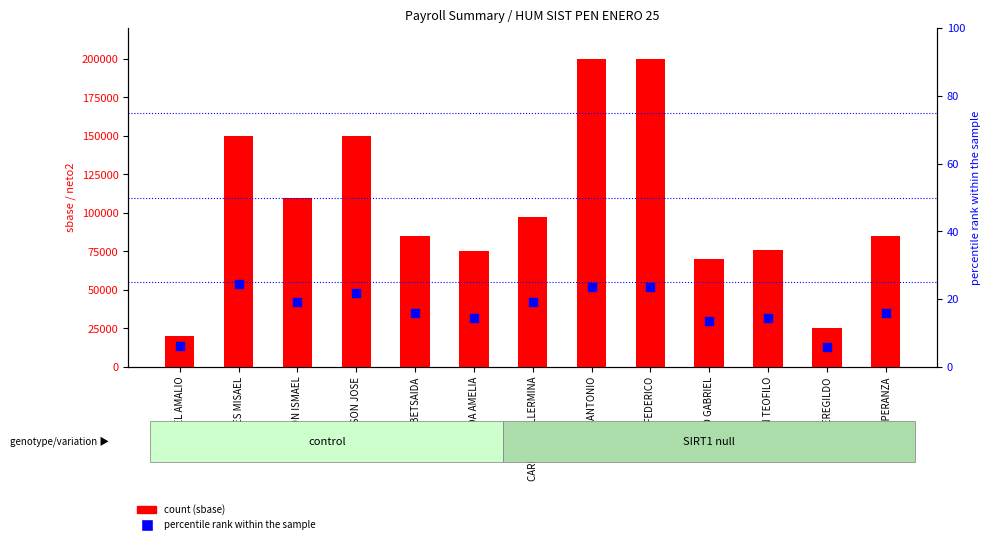

Is the value of sbase at ALISON ISMAEL greater than the value of totaldesc % of sbase at CESAR ANTONIO?

Yes